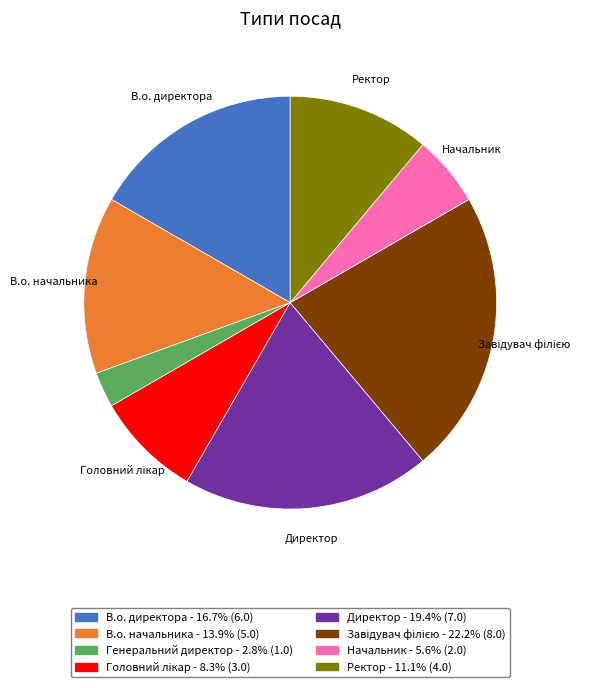

Is there a majority slice in this chart?

No